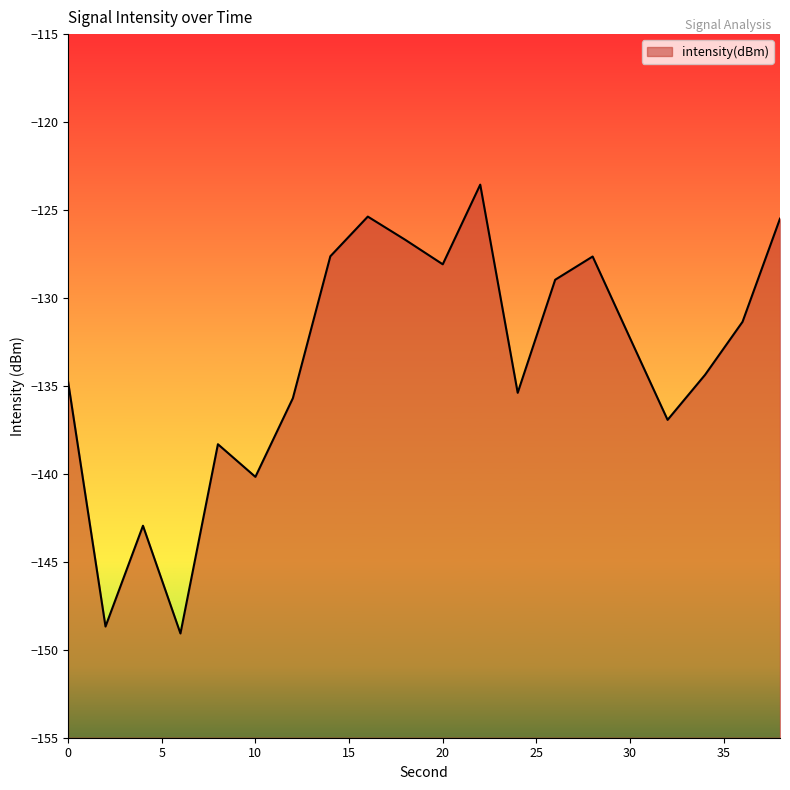

Reading left to right, extract all data points from this chart.

0=-134.7	2=-148.7	4=-142.9	6=-149.1	8=-138.3	10=-140.2	12=-135.7	14=-127.6	16=-125.4	18=-126.7	20=-128.1	22=-123.6	24=-135.4	26=-129.0	28=-127.6	30=-132.3	32=-136.9	34=-134.4	36=-131.4	38=-125.5